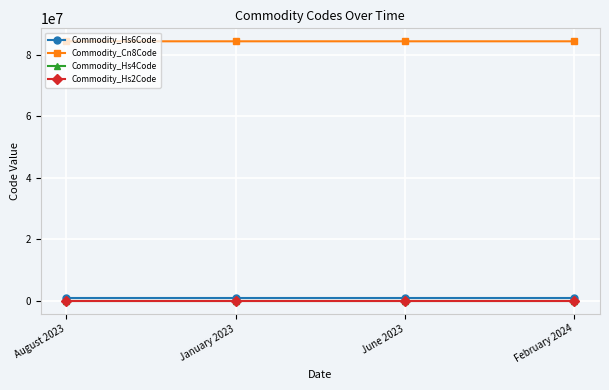

The value of Commodity_Cn8Code at August 2023 is 118055350. True or false?

False